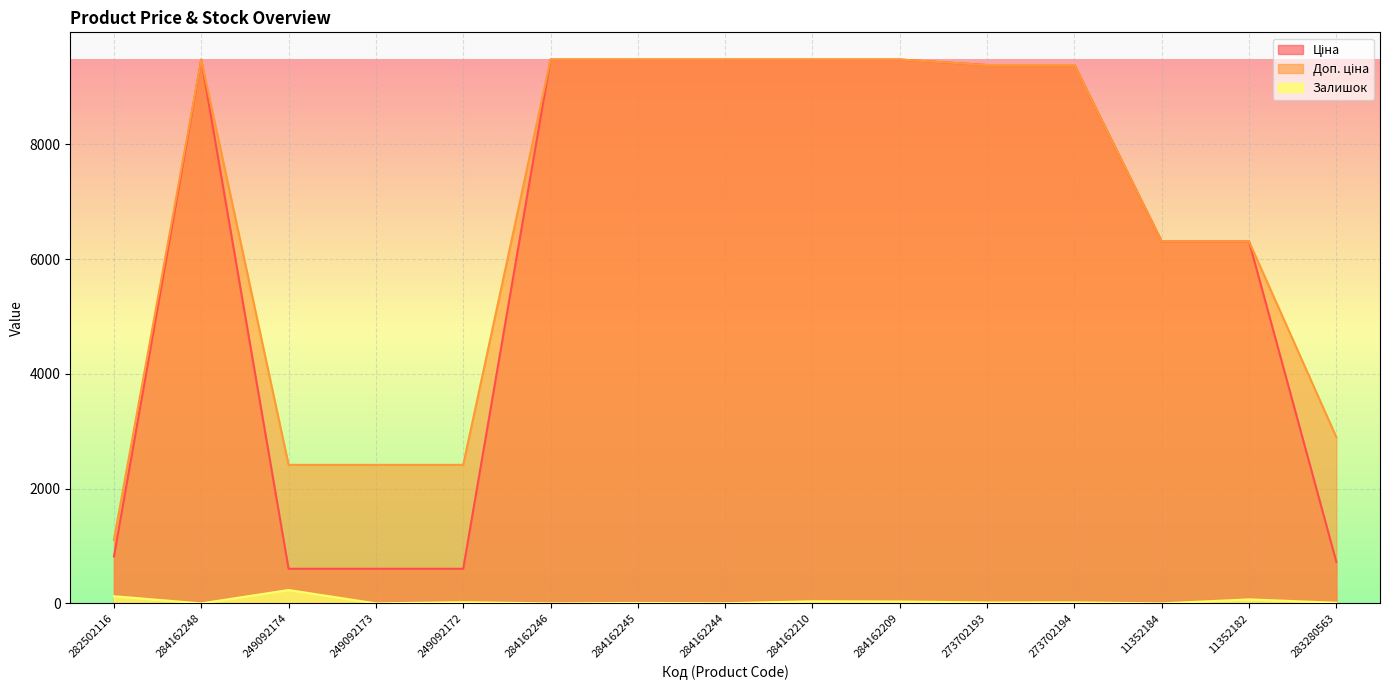

What is the label of the 15th point from the left?

283280563